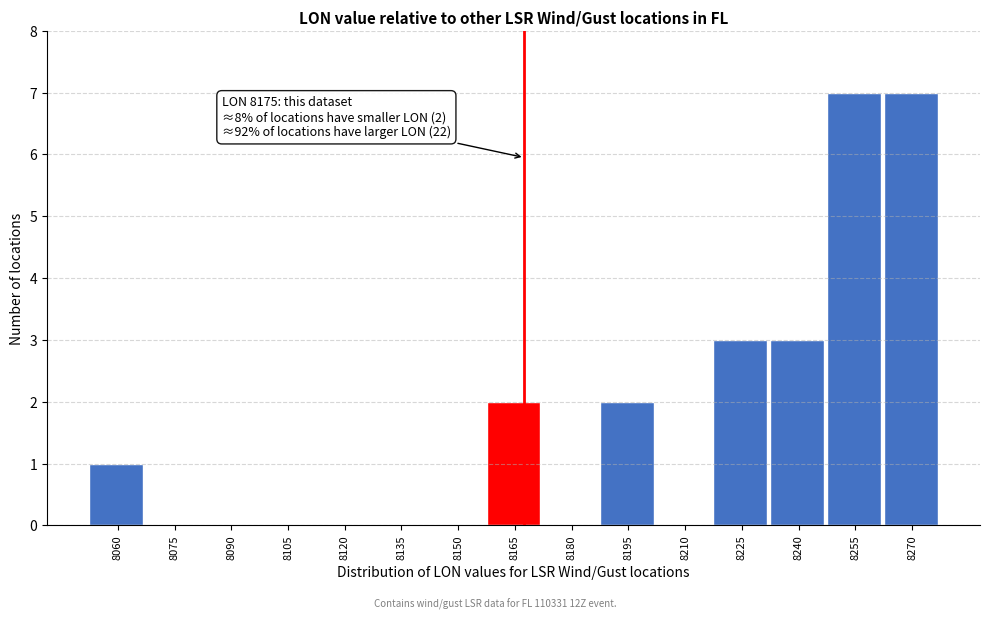

Reading right to left, what are all the values shown in this chart?

8270=7	8255=7	8240=3	8225=3	8210=0	8195=2	8180=0	8165=2	8150=0	8135=0	8120=0	8105=0	8090=0	8075=0	8060=1